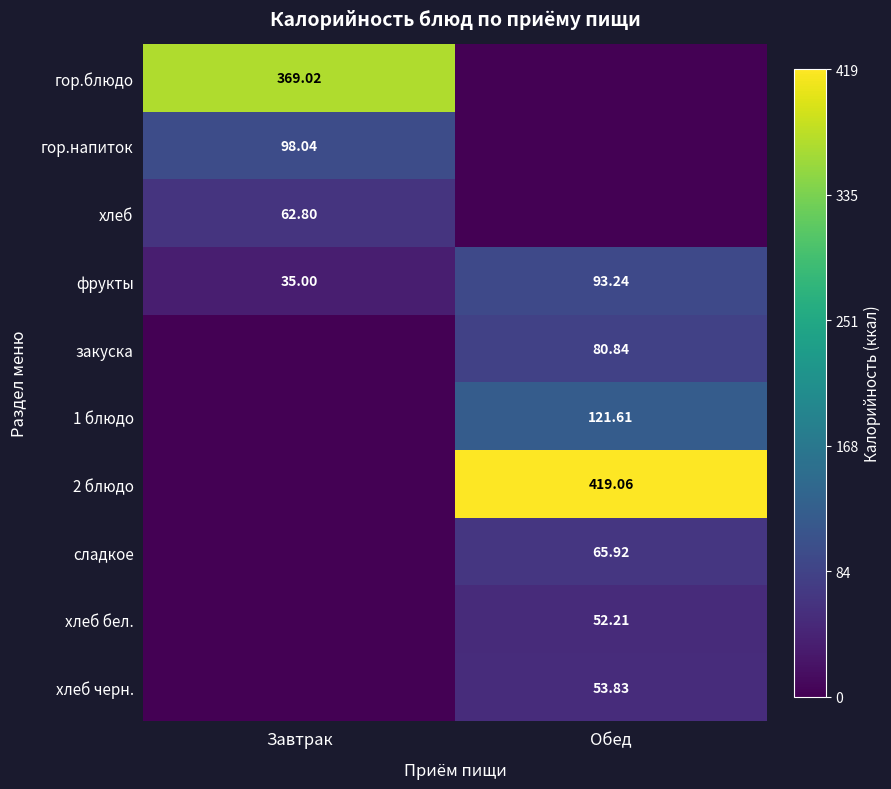

At which label does гор.блюдо reach its minimum?

Обед